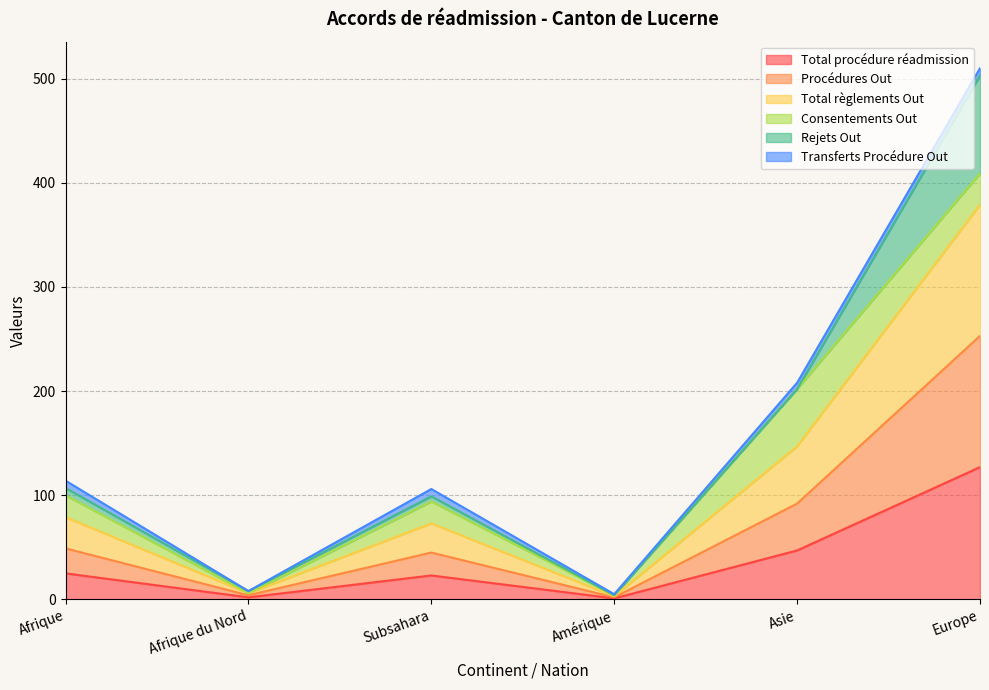

What is the minimum value for Total procédure réadmission?

1